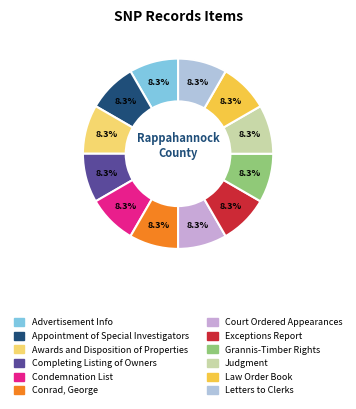

How many segments does this pie chart have?

12